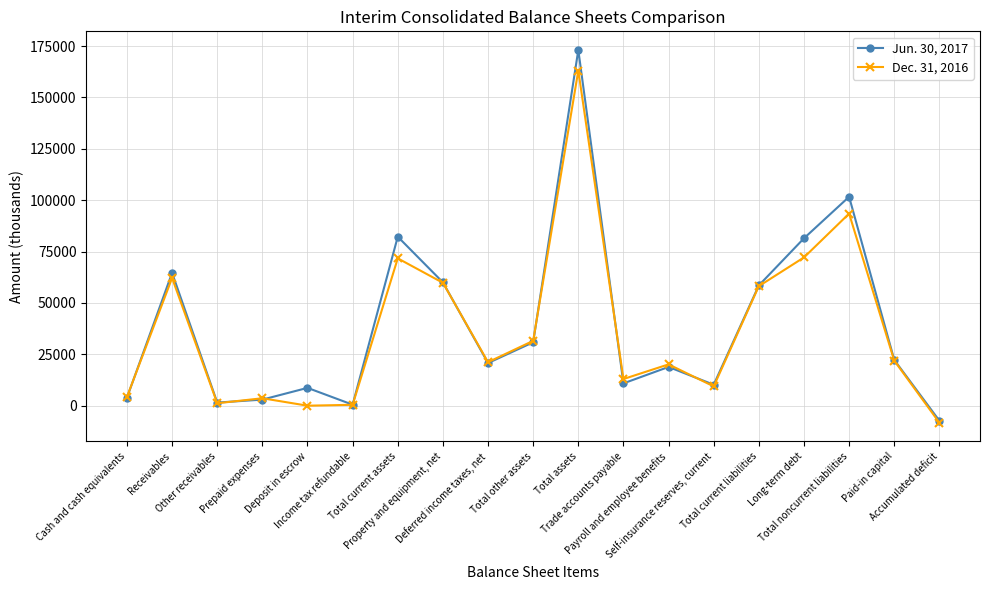

What value does the Dec. 31, 2016 series have at Payroll and employee benefits?

20108